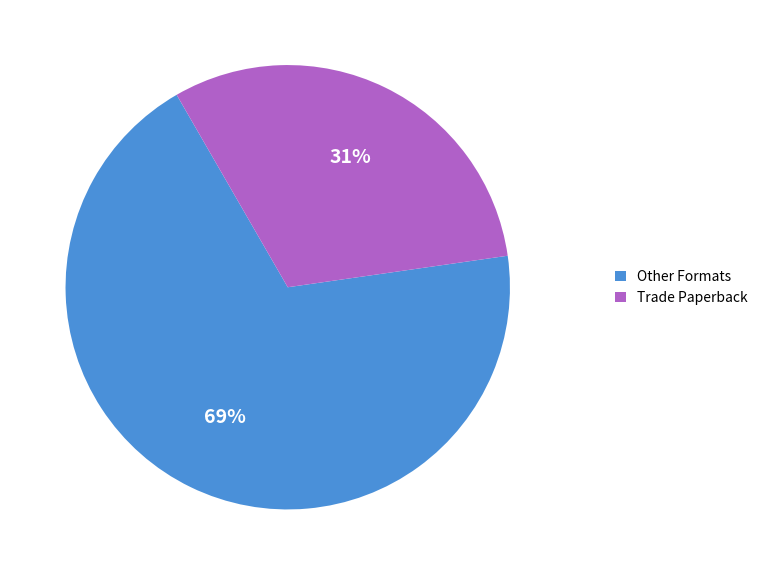

What is the smallest slice in the pie chart?

Trade Paperback